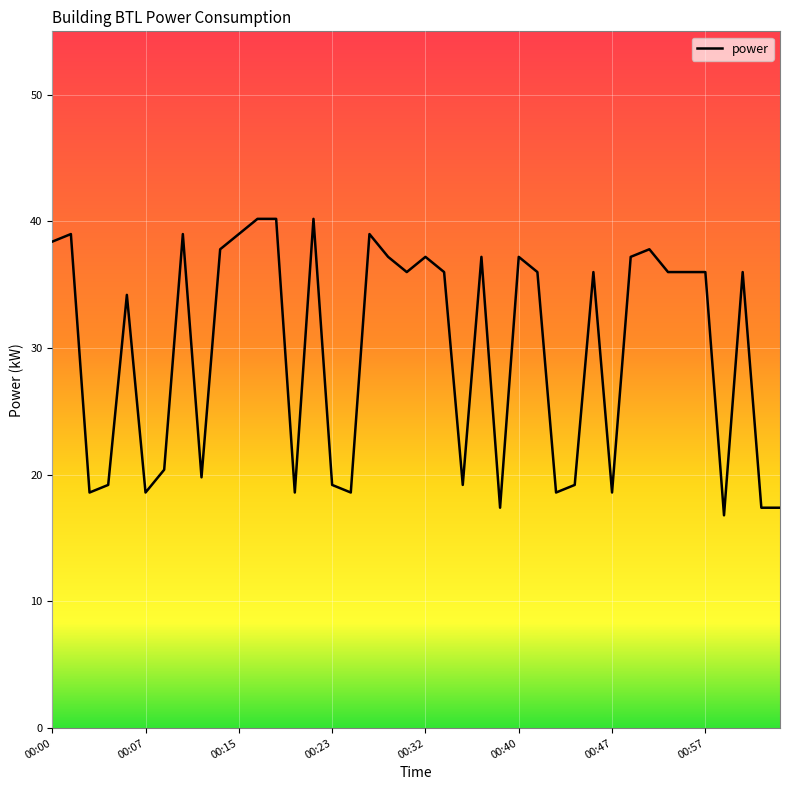

What is the greatest value displayed?

40.2